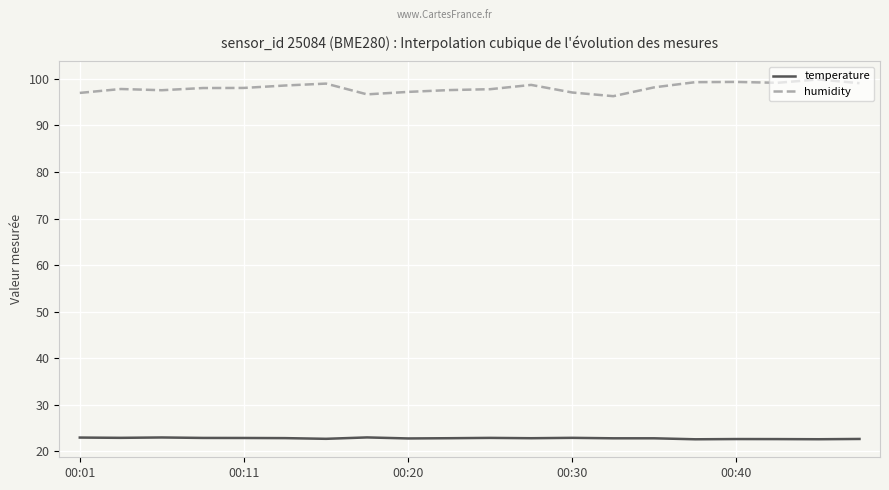

Does the chart display data point markers on the line(s)?

No